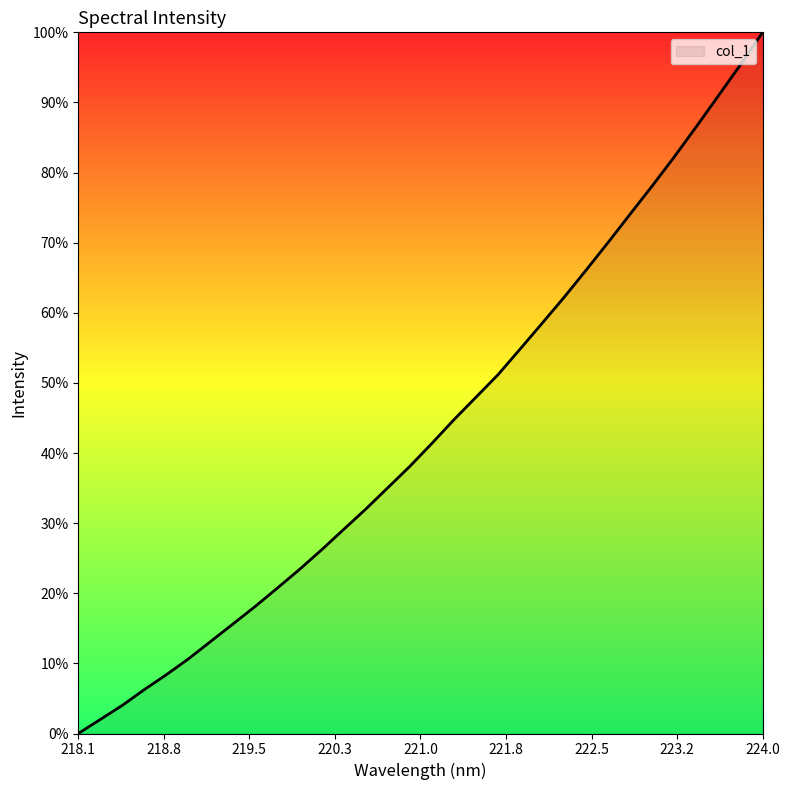

Does the chart display data point markers on the line(s)?

No